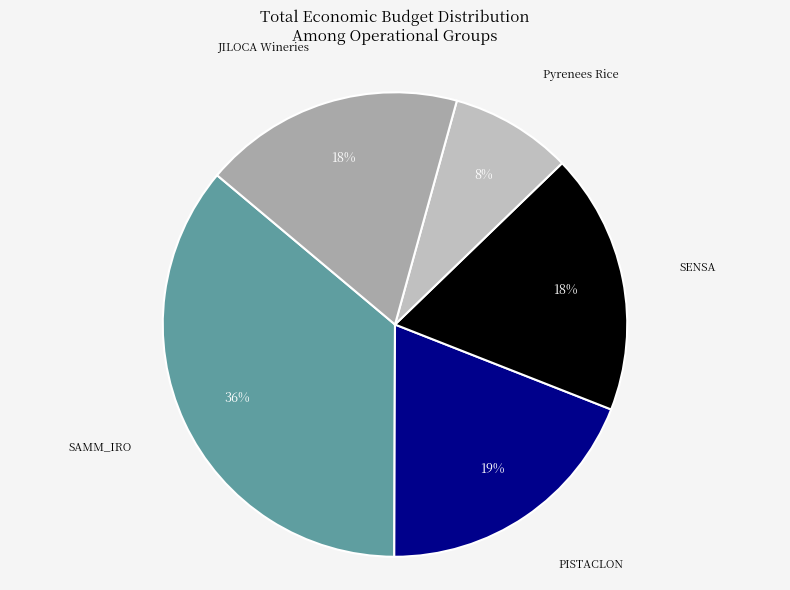

Rank the categories by value from lowest to highest.

Pyrenees Rice, SENSA, JILOCA Wineries, PISTACLON, SAMM_IRO